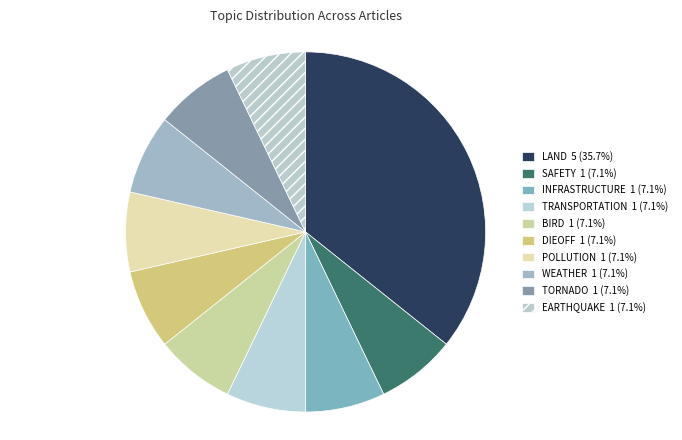

How many segments does this pie chart have?

10